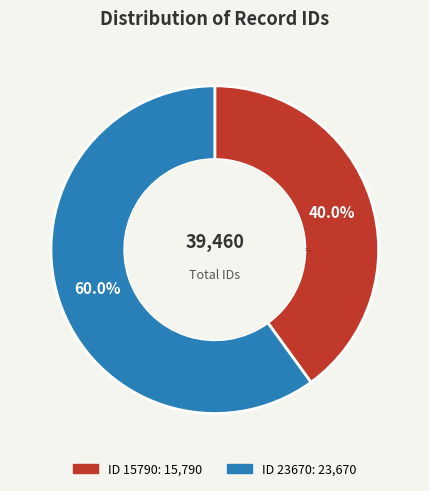

The 15790 slice represents 49% of the pie. True or false?

False